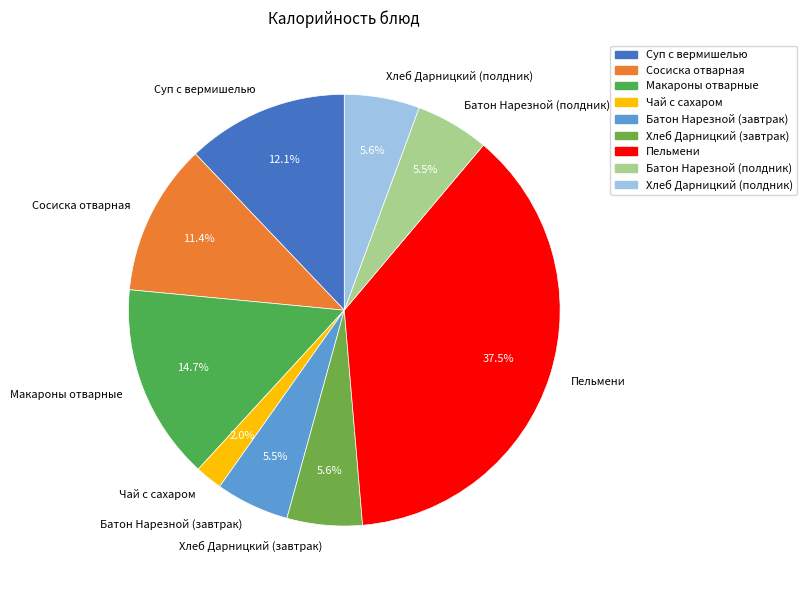

Which slice is the smallest?

Чай с сахаром